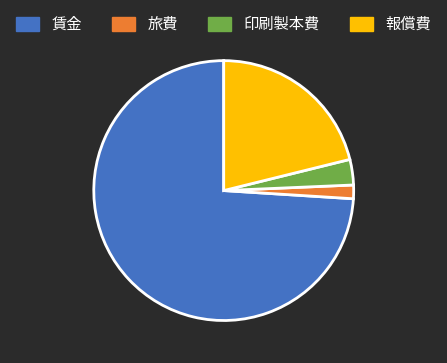

The 報償費 slice represents 15% of the pie. True or false?

False